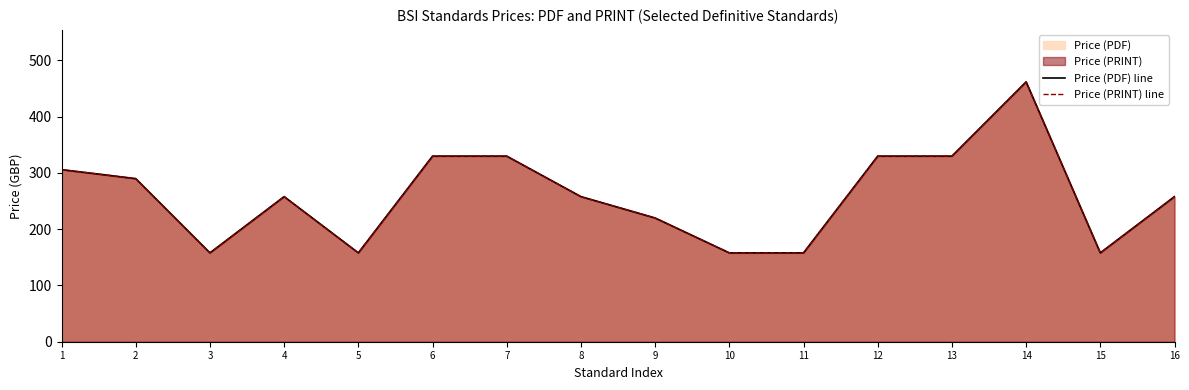

Which series has the largest total across all categories?

Price (PDF) line